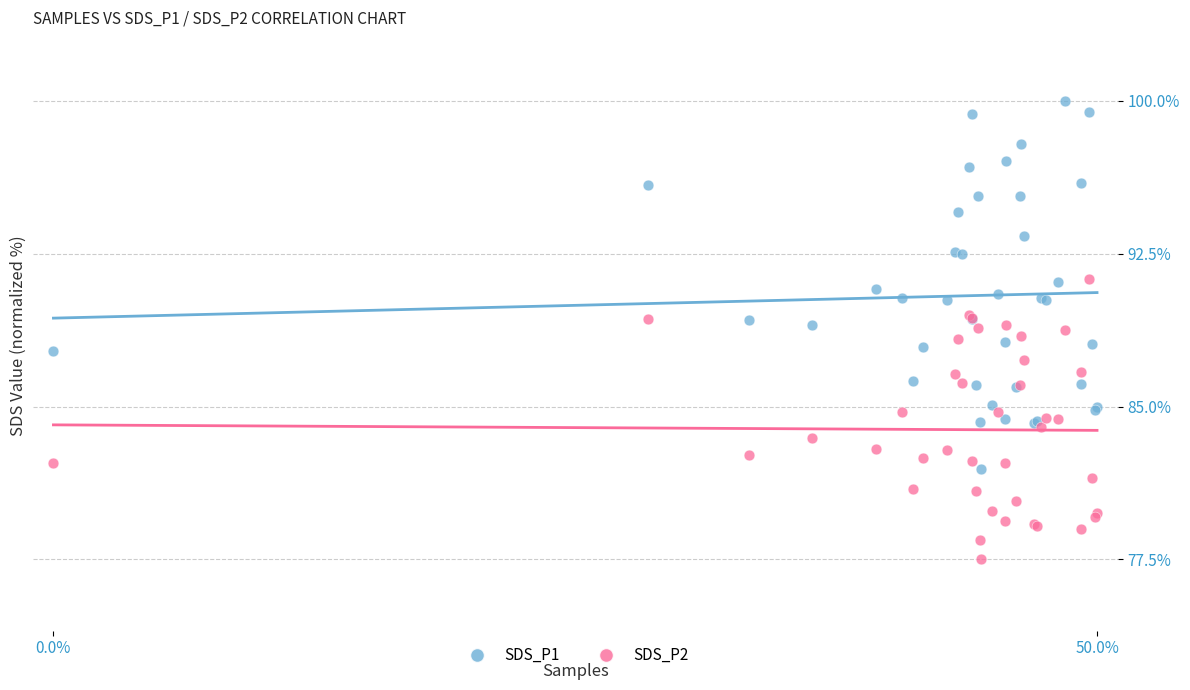

Which series has the widest spread of Y values?

SDS_P1